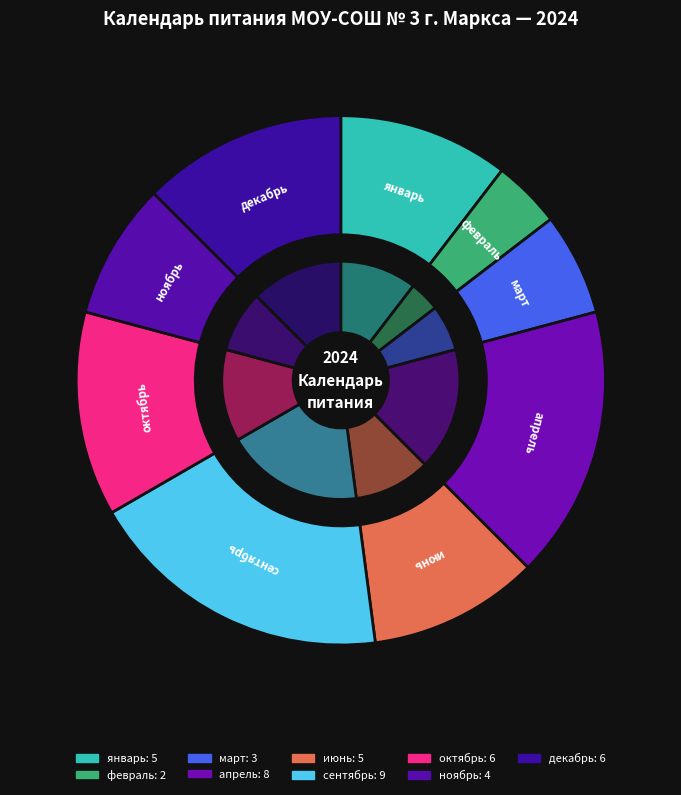

What percentage is NOT represented by апрель?

83.3%